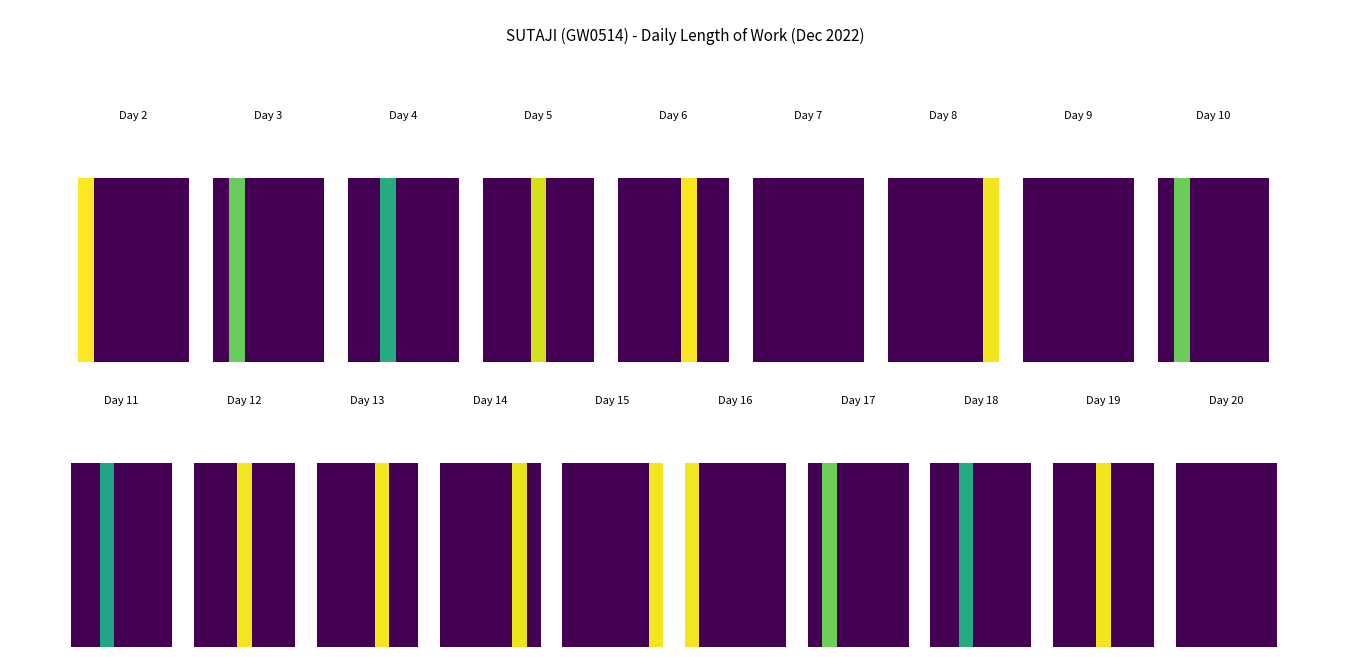

What is the maximum value for 12?

14.3